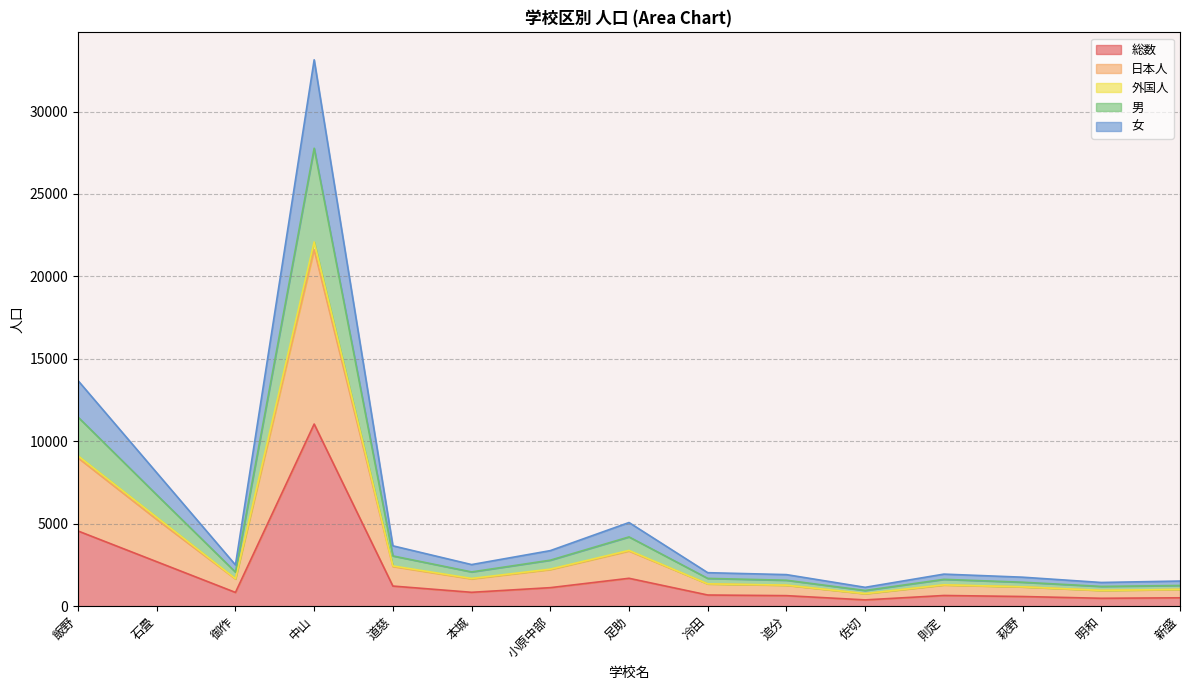

What is the label of the 2nd point from the left?

石畳